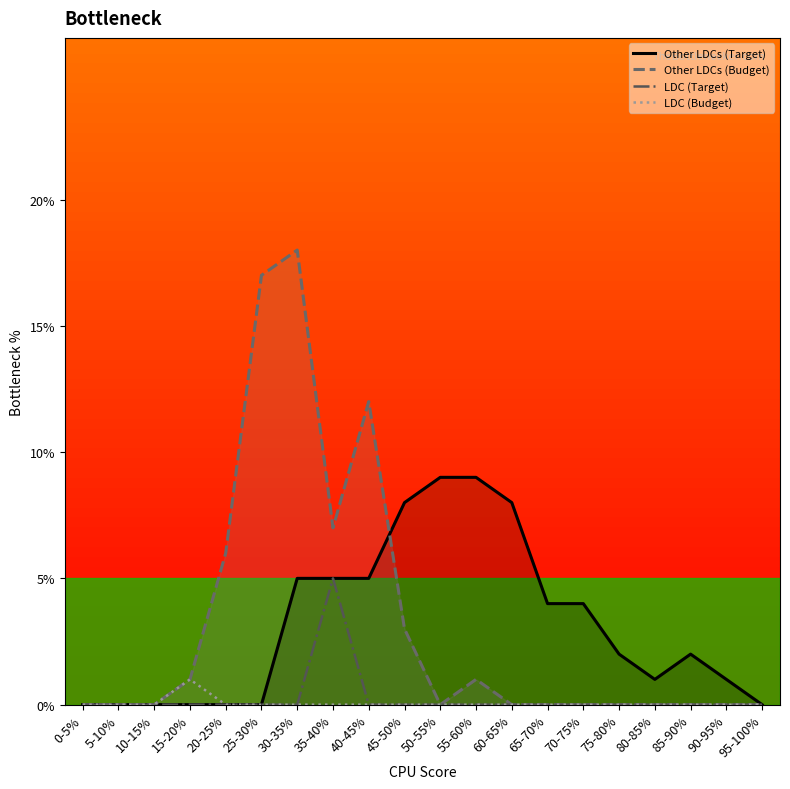

What is the total value across all series at 40-45%?

17